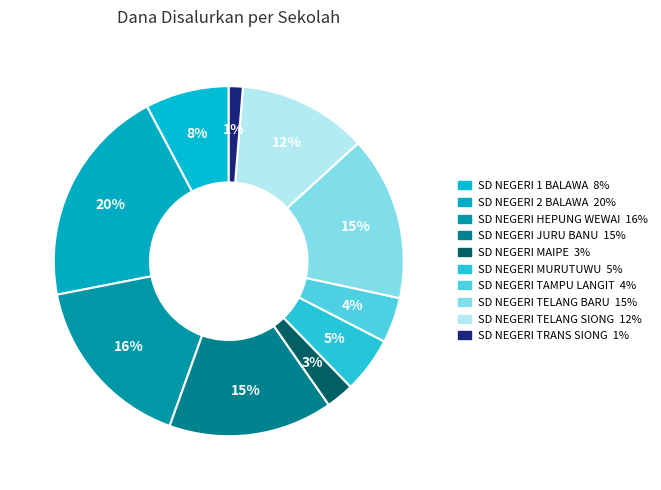

To the nearest percent, what is the difference between the SD NEGERI 2 BALAWA and SD NEGERI TELANG SIONG slice percentages?

8%